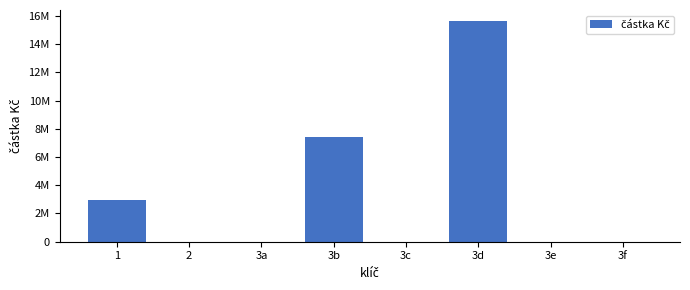

List the labels in order of value, smallest first.

3a, 3c, 3e, 3f, 2, 1, 3b, 3d